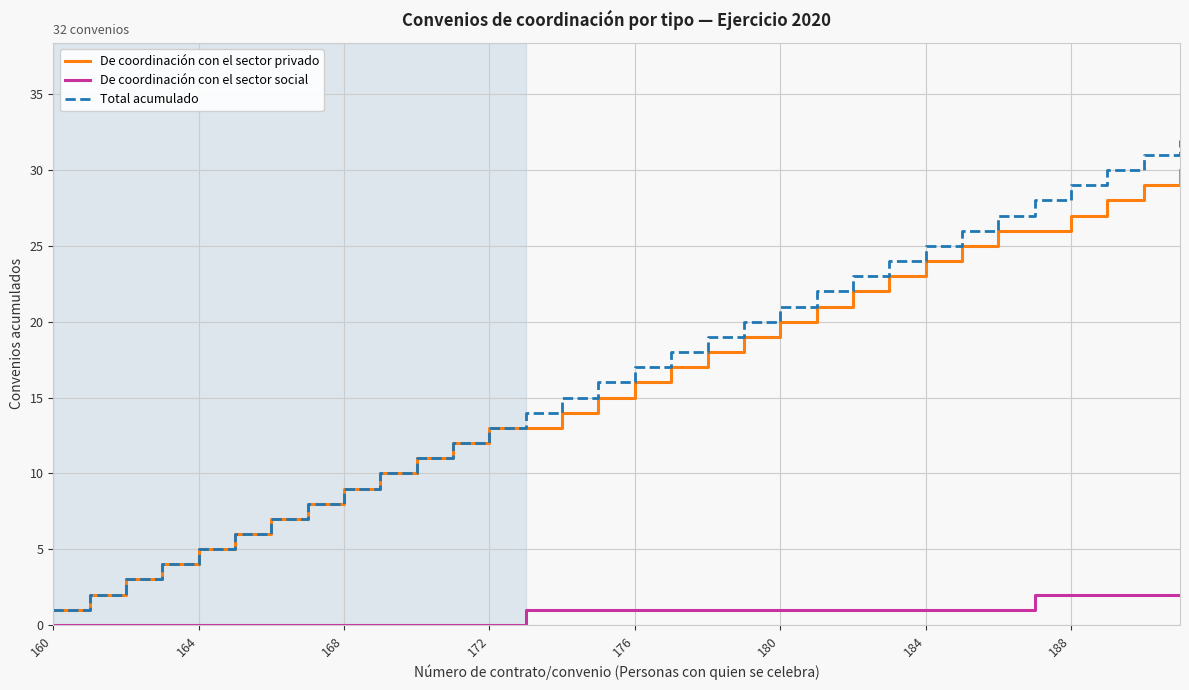

True or false: De coordinación con el sector privado and De coordinación con el sector social intersect in this chart.

False